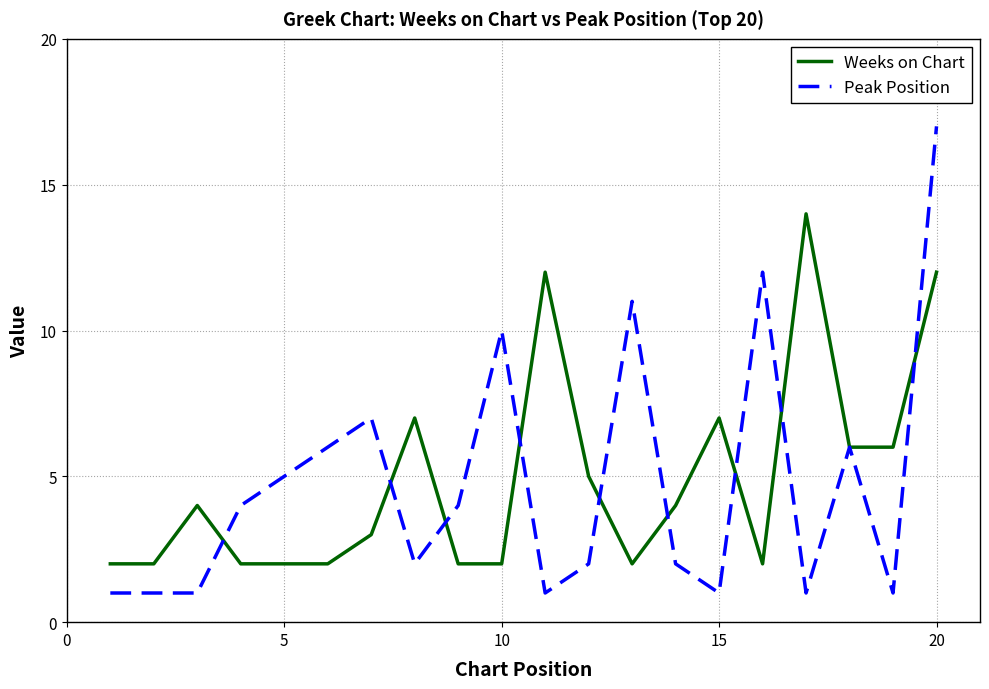

What is the greatest value displayed?

17